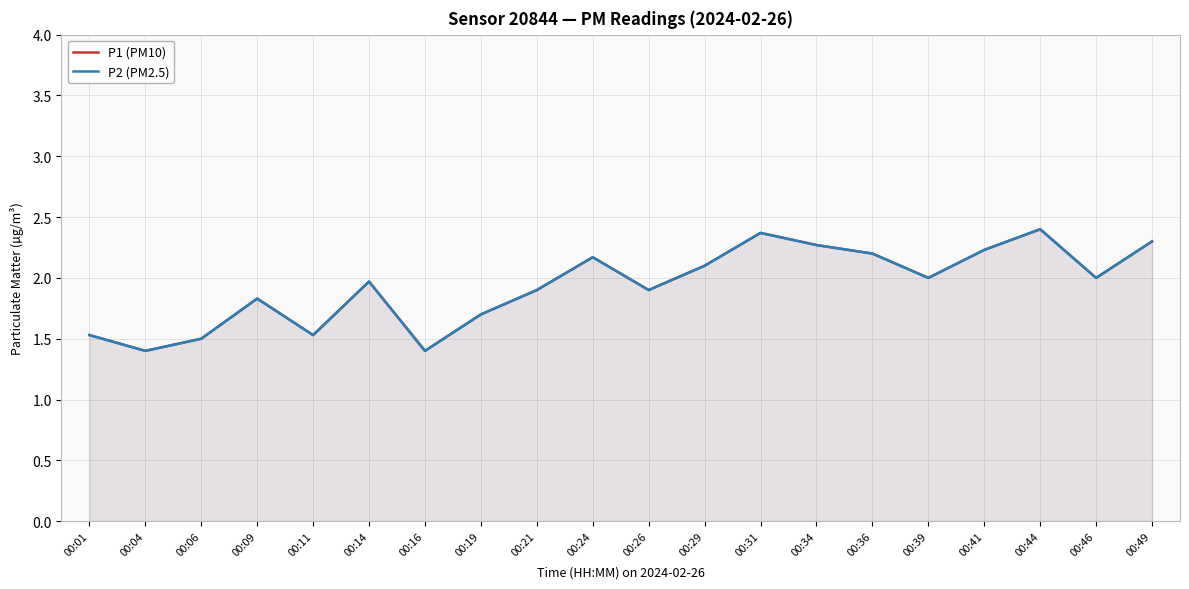

What is the total value across all series at 00:49?

4.6